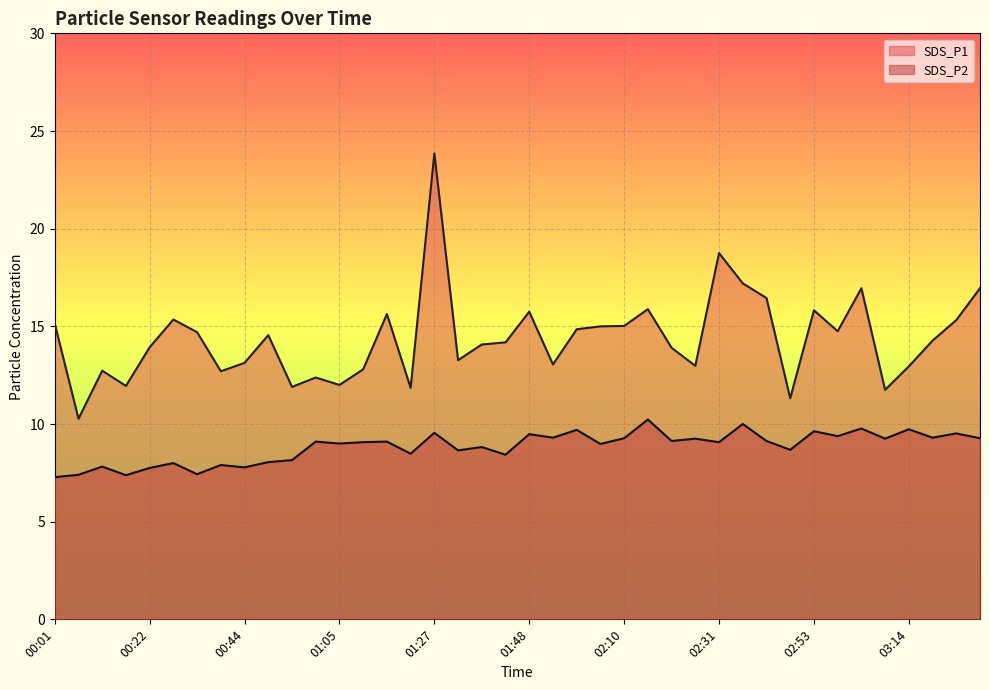

The SDS_P1 series shows 23.6 at 00:44. True or false?

False